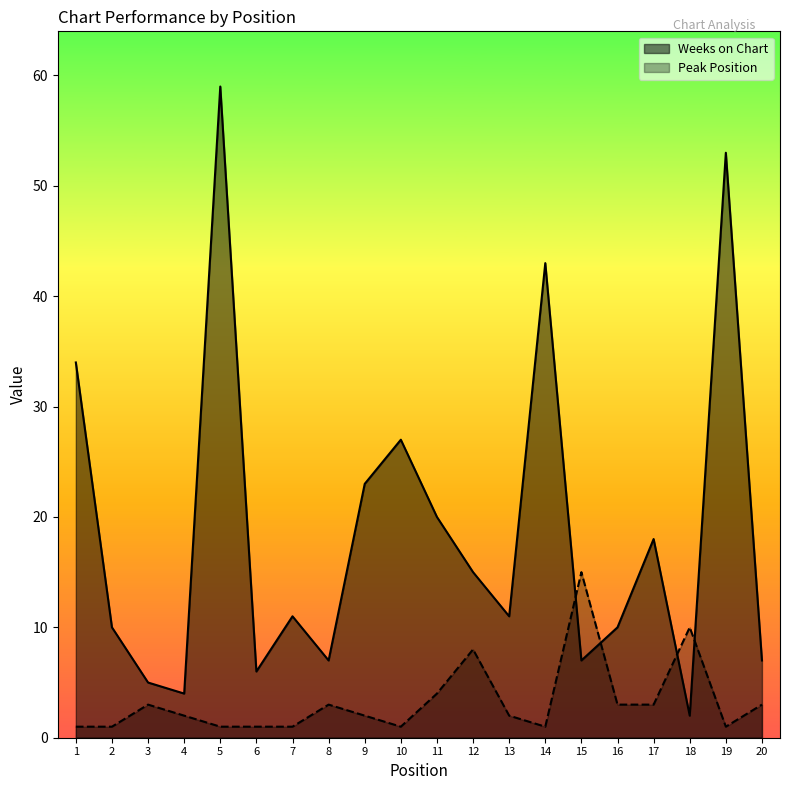

Does the chart display data point markers on the line(s)?

No